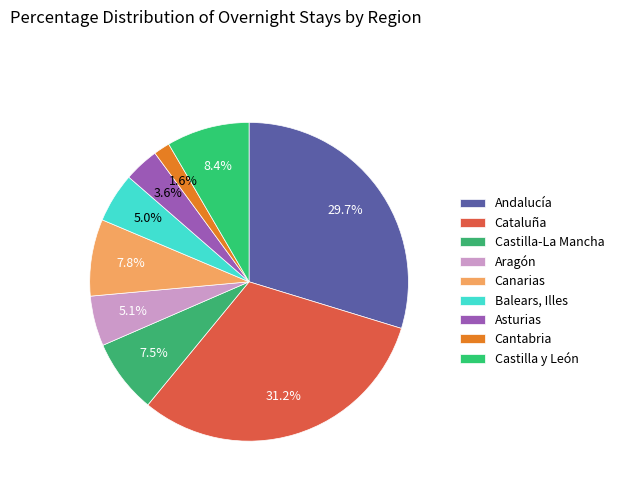

To the nearest percent, what percentage of the pie is Castilla-La Mancha?

8%